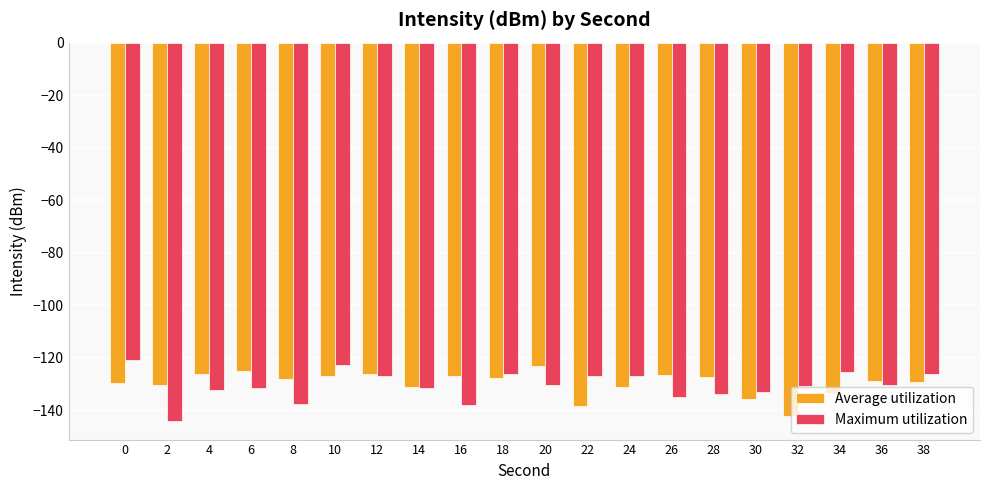

Rank the series at 2 from lowest to highest value.

Maximum utilization, Average utilization